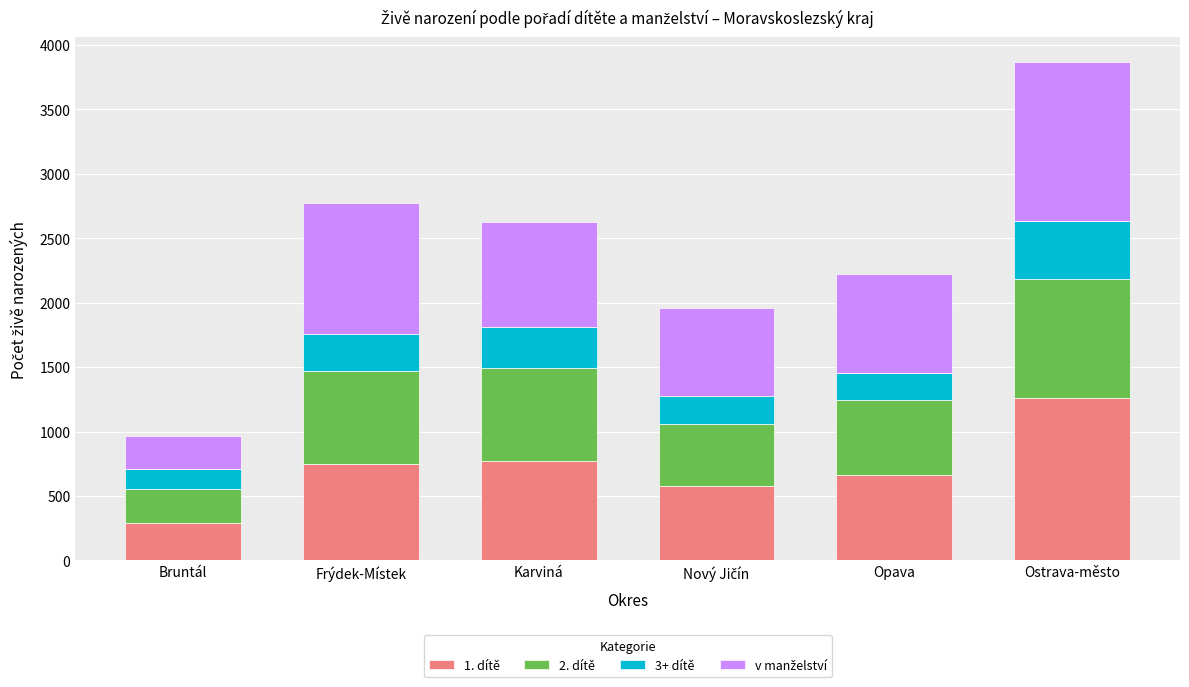

What is the average value of the 1. dítě series?

720